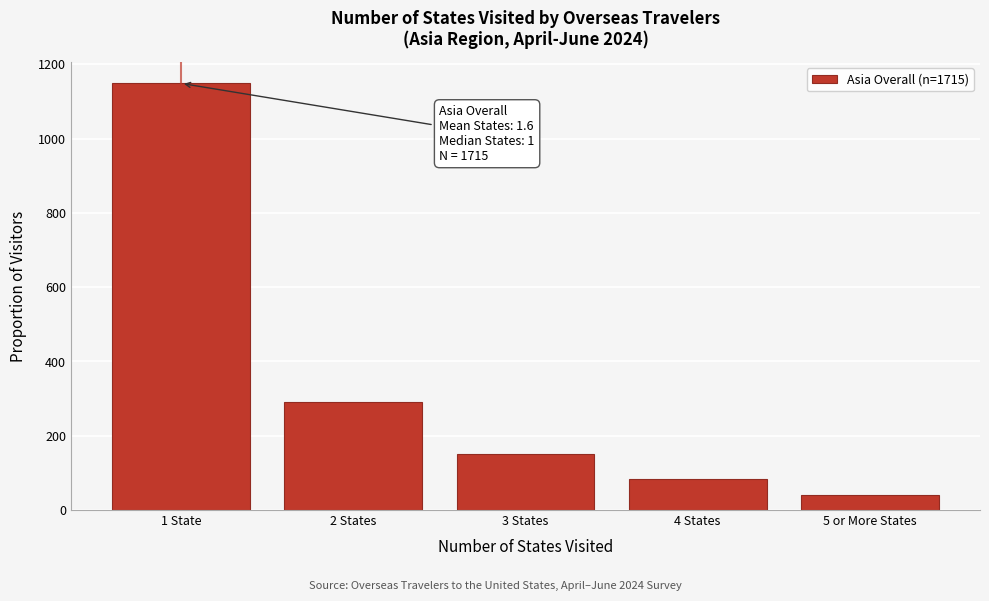

Reading right to left, what are all the values shown in this chart?

41	84	151	292	1149